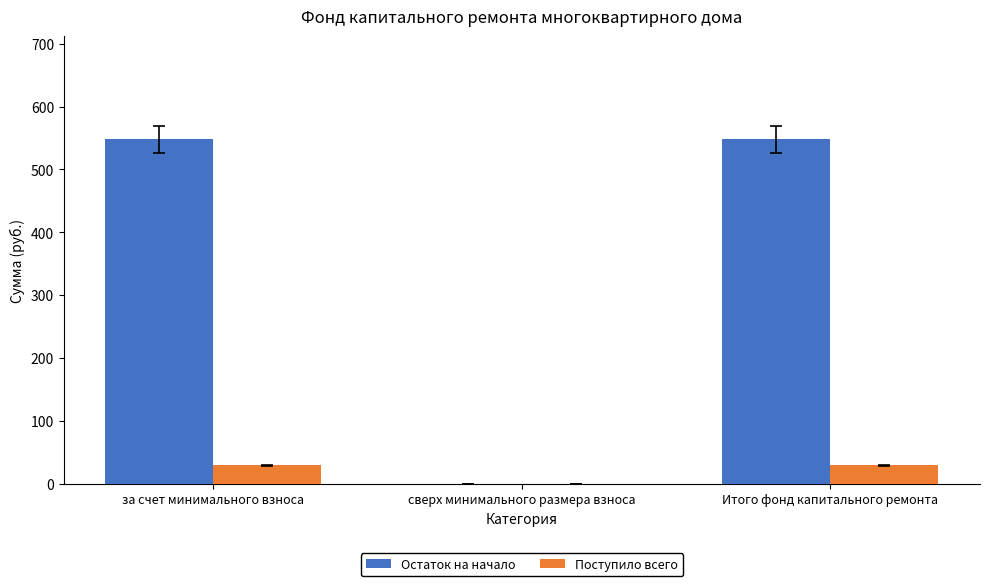

Read the Поступило всего value at Итого фонд капитального ремонта.

29.4